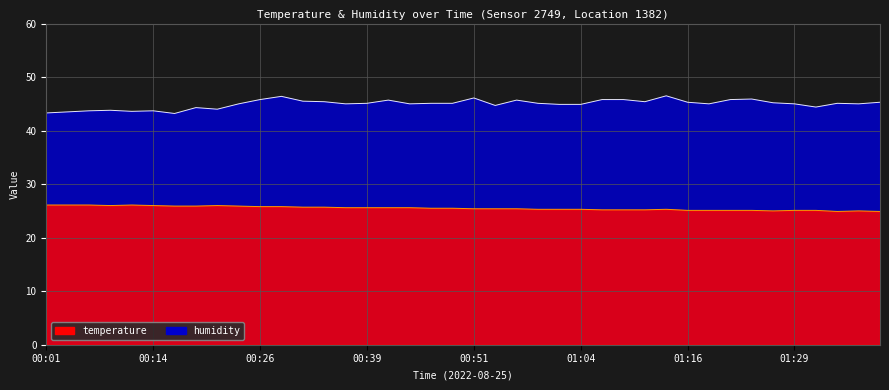

True or false: temperature and humidity intersect in this chart.

False